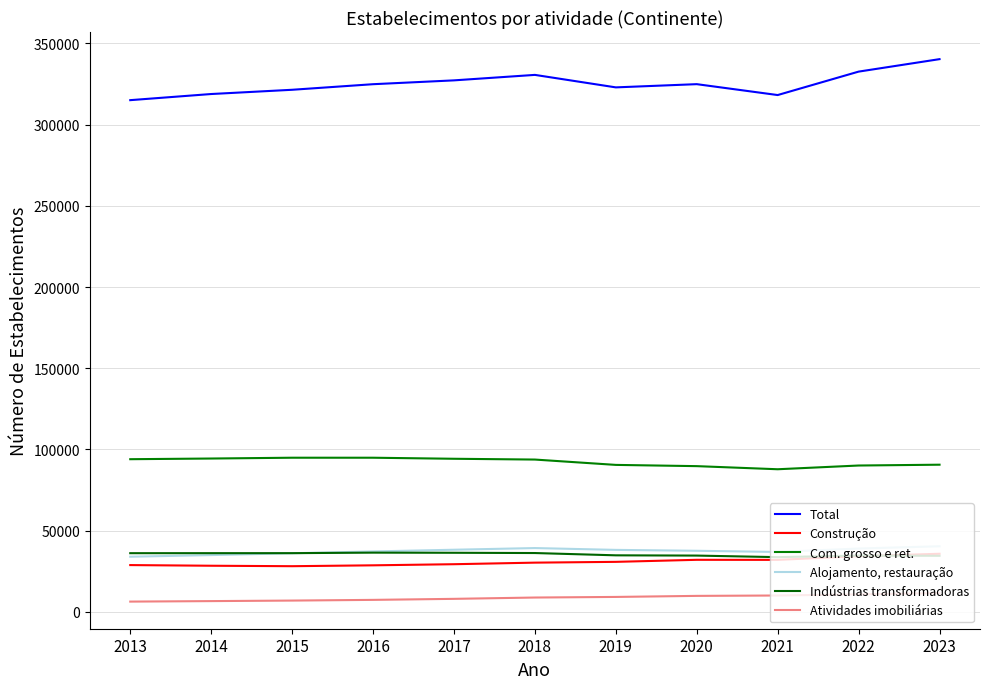

What is the value of the Total point at the 8th from the left?

324959